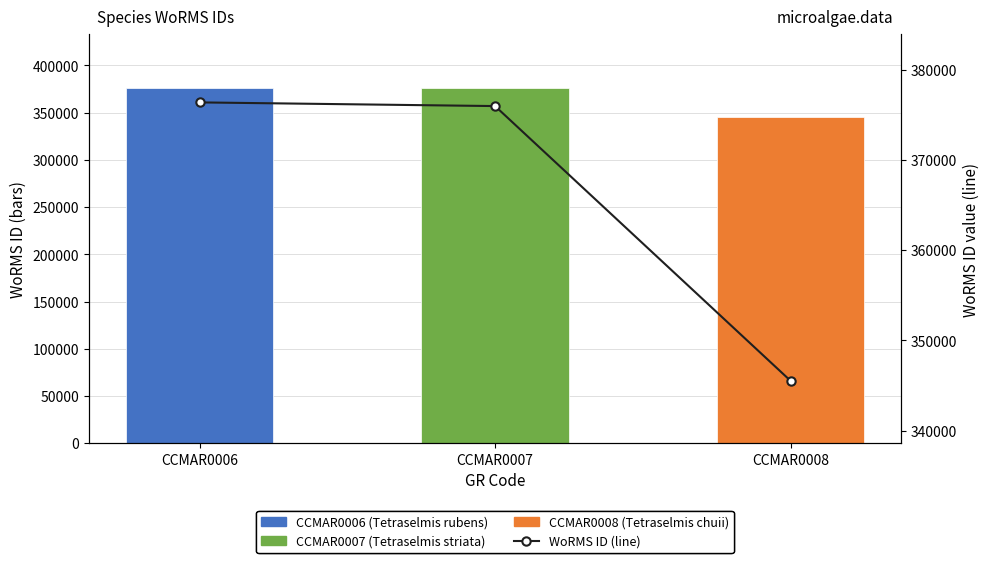

Are the bars grouped side by side (vs. stacked)?

No